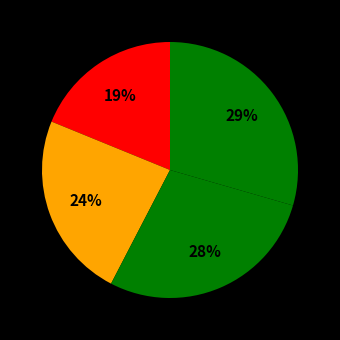

How many slices are in this pie chart?

4